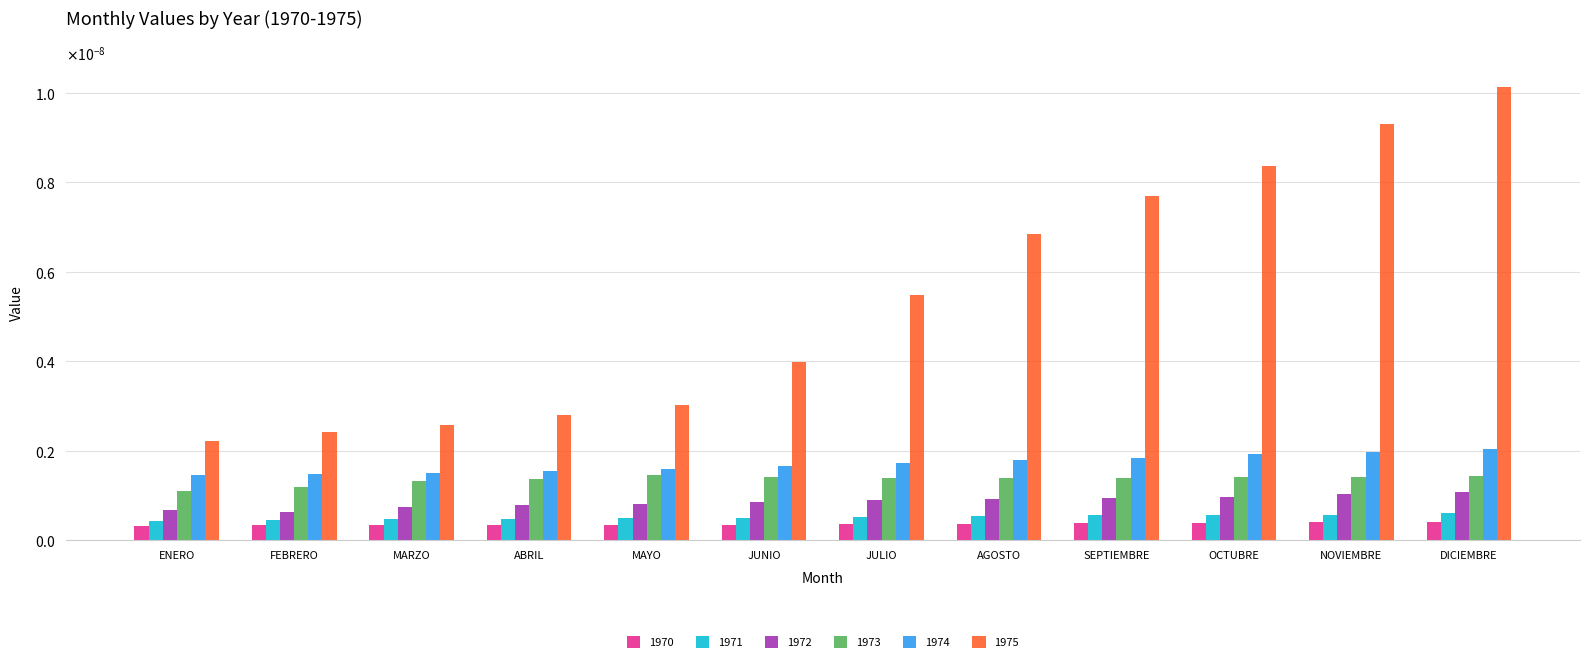

Are the bars grouped side by side (vs. stacked)?

Yes